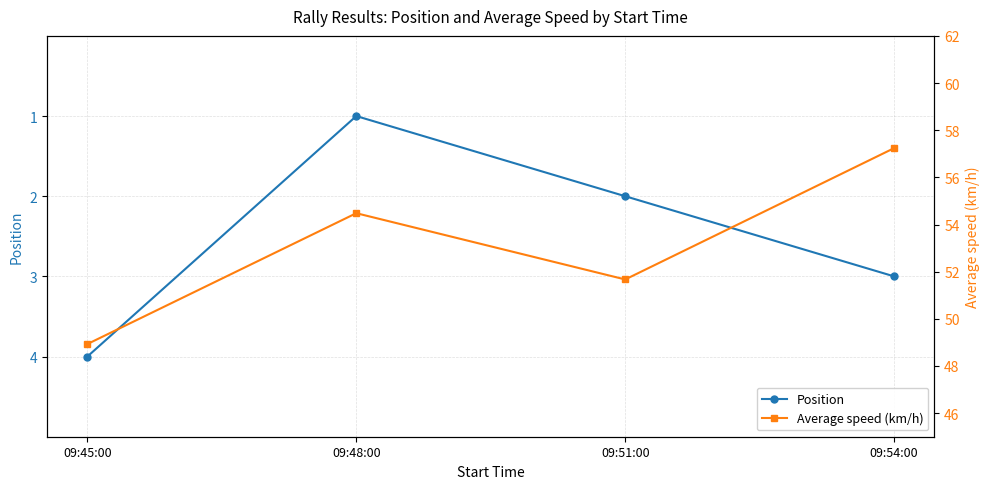

Reading left to right, list all the values displayed in this chart.

Position: 09:45:00=4.0	09:48:00=1.0	09:51:00=2.0	09:54:00=3.0
Average speed (km/h): 09:45:00=48.9	09:48:00=54.5	09:51:00=51.7	09:54:00=57.2